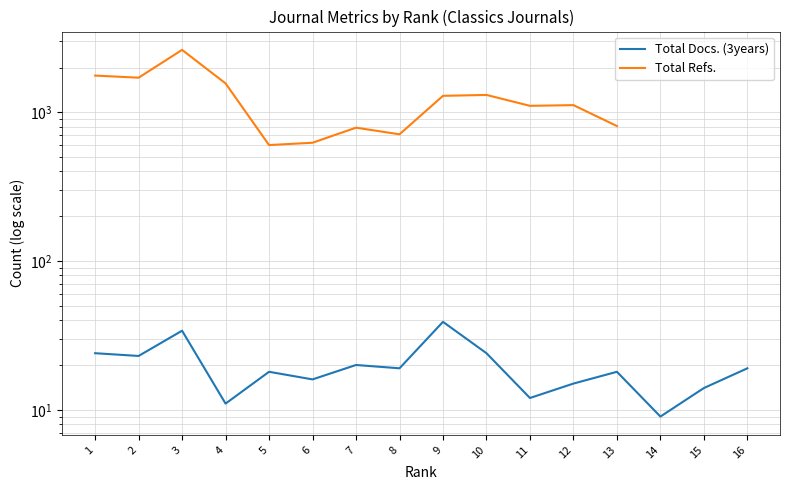

True or false: Total Docs. (3years) and Total Refs. cross at least once.

False